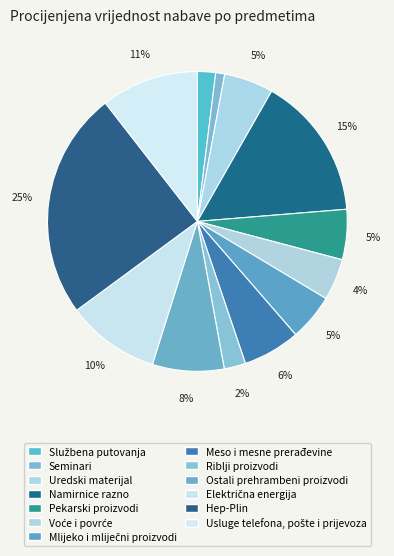

What is the largest slice in the pie chart?

Hep-Plin